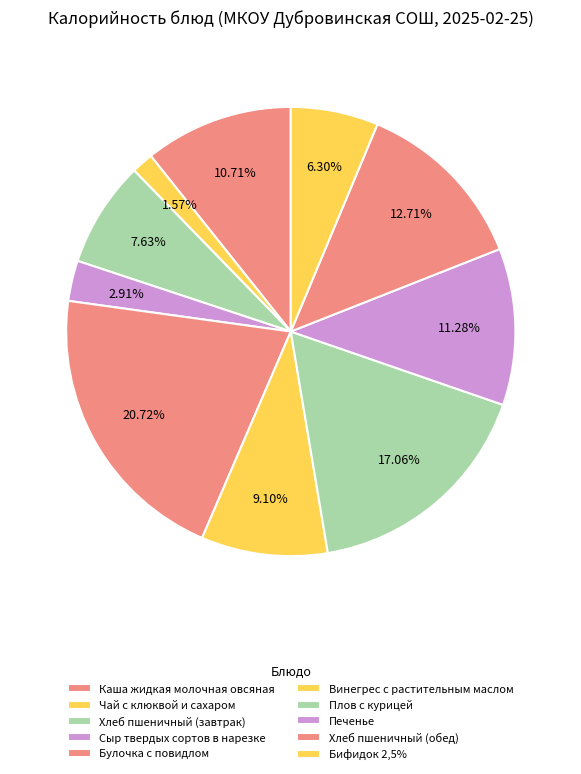

What portion of the pie excludes Плов с курицей?

82.9%